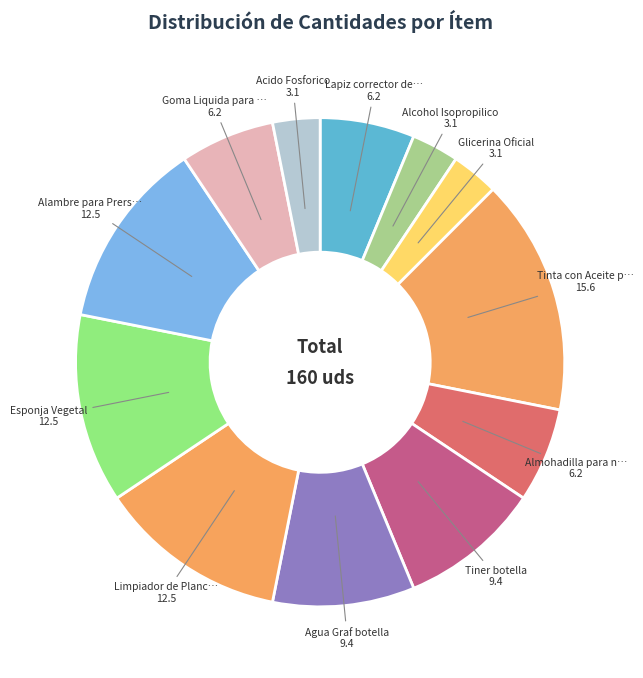

How many slices are in this pie chart?

12